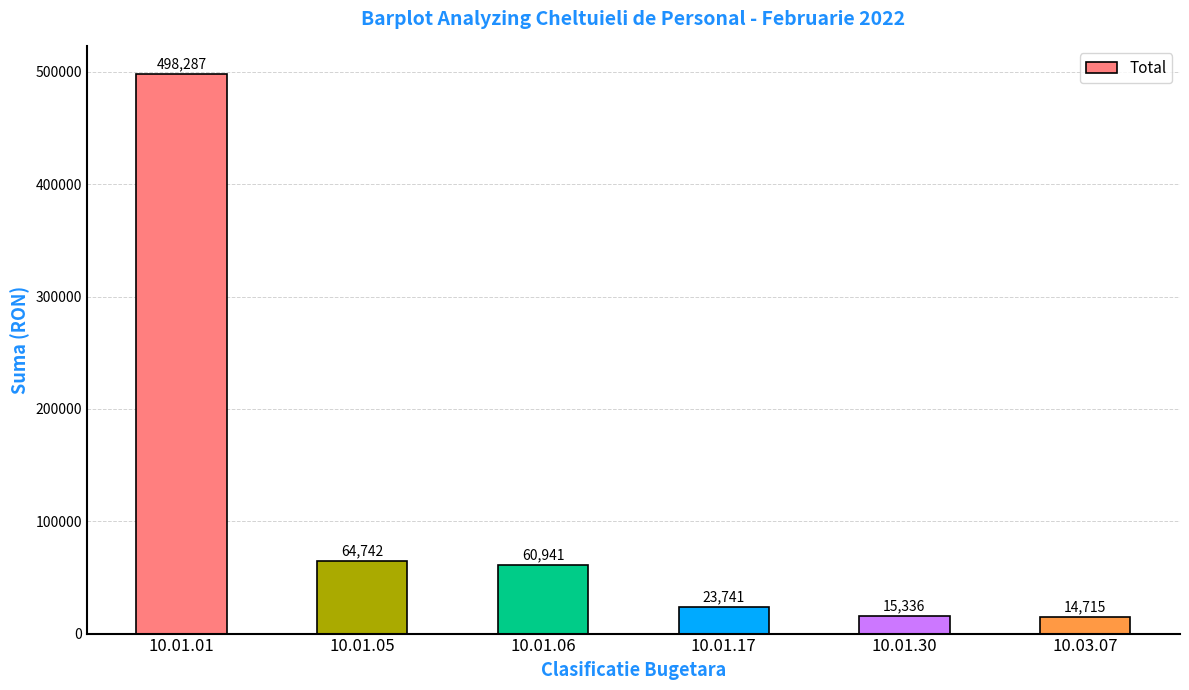

The value at 10.01.01 is 119966. True or false?

False